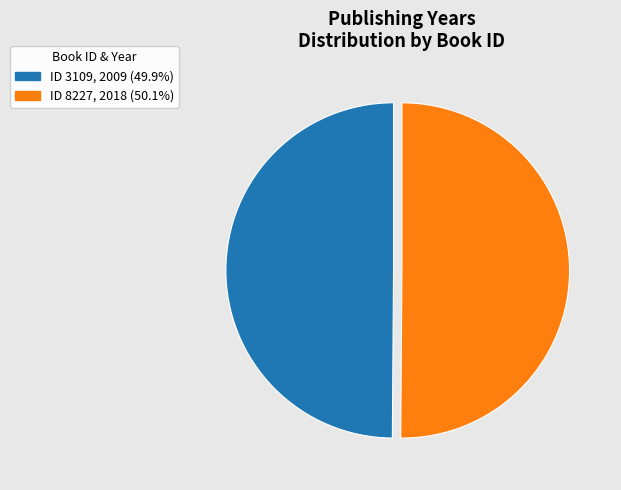

What is the largest slice in the pie chart?

8227